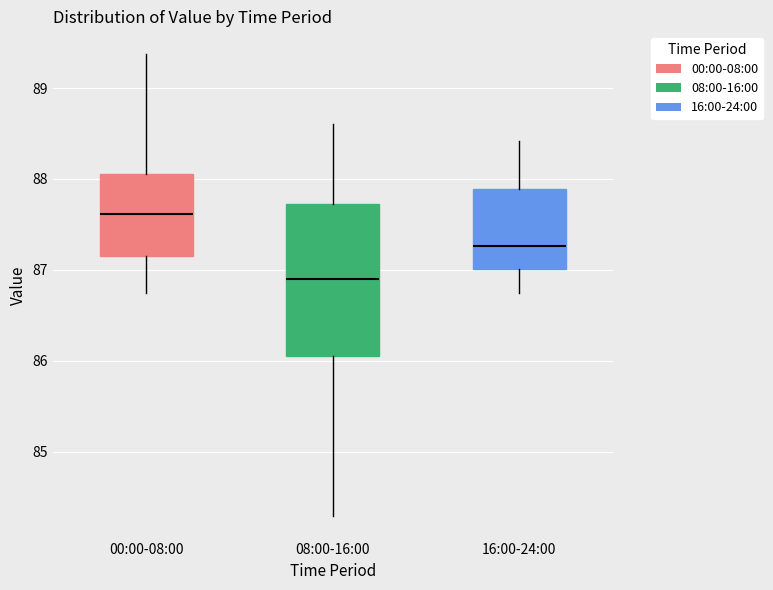

Which box is the tallest, from its lower edge to its upper edge?

08:00-16:00